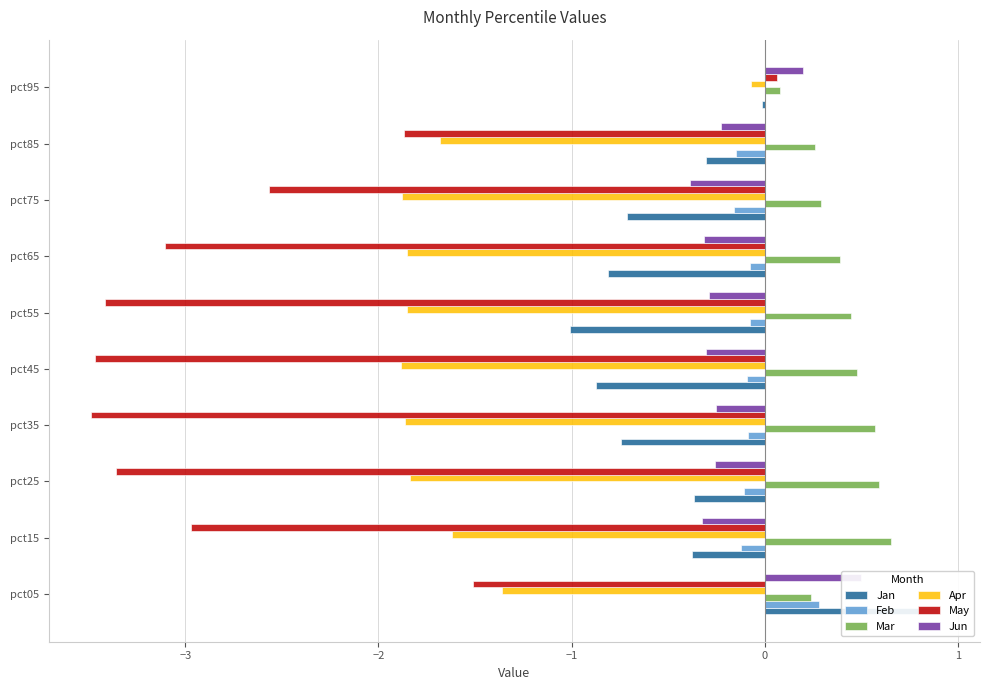

The Jun series shows -0.3 at pct25. True or false?

True